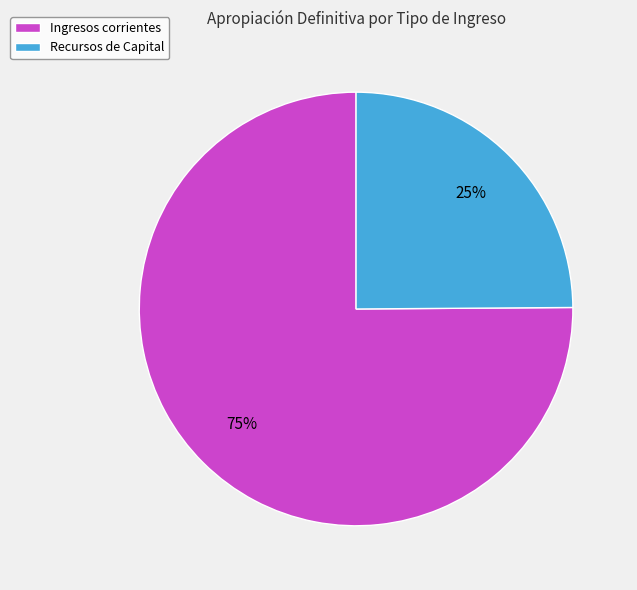

How many slices are in this pie chart?

2